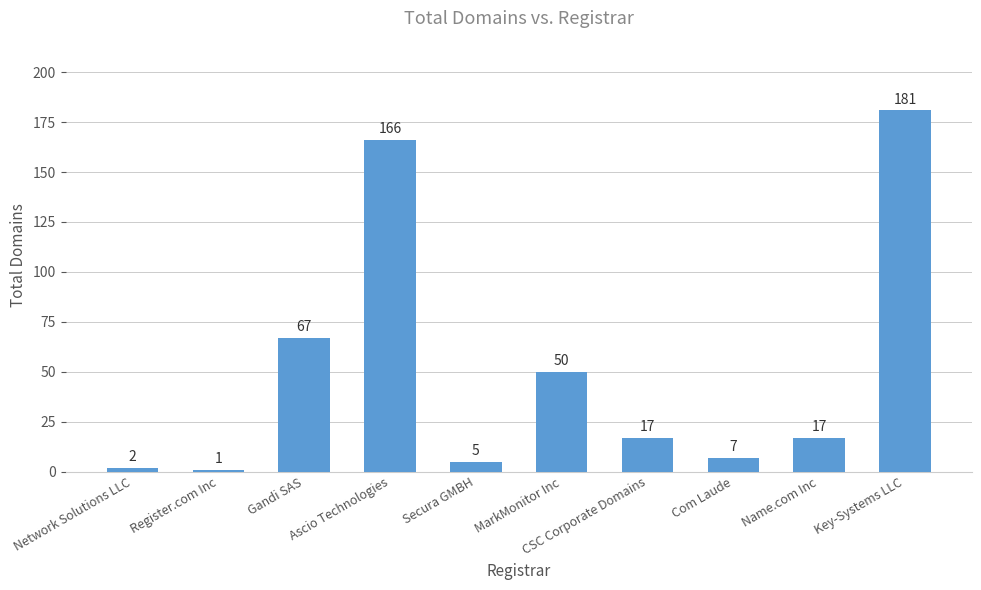

What is the sum of all values?

513